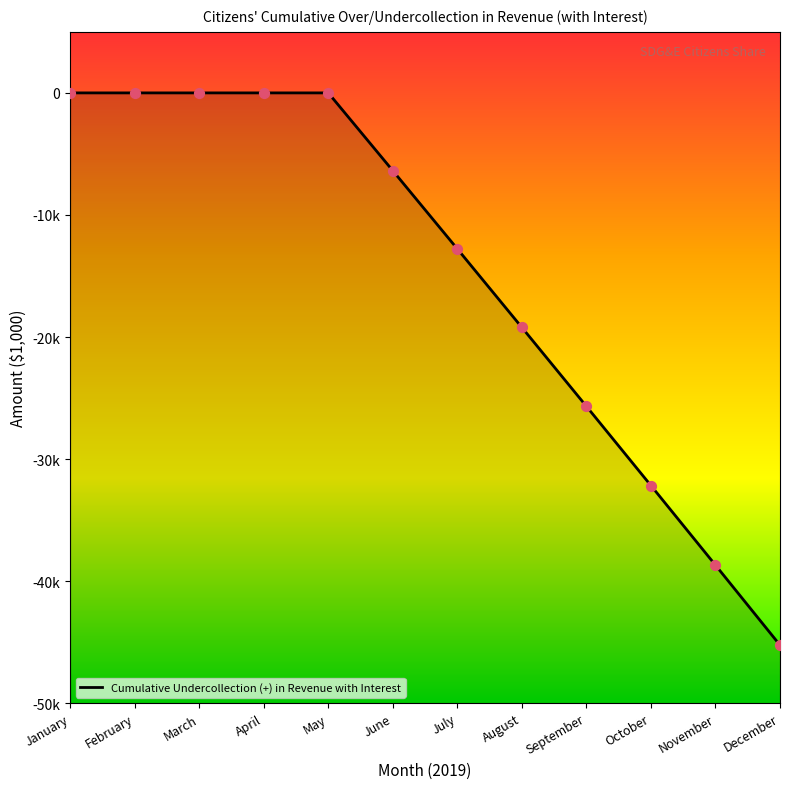

What is the change in value from March to June?

-6.4